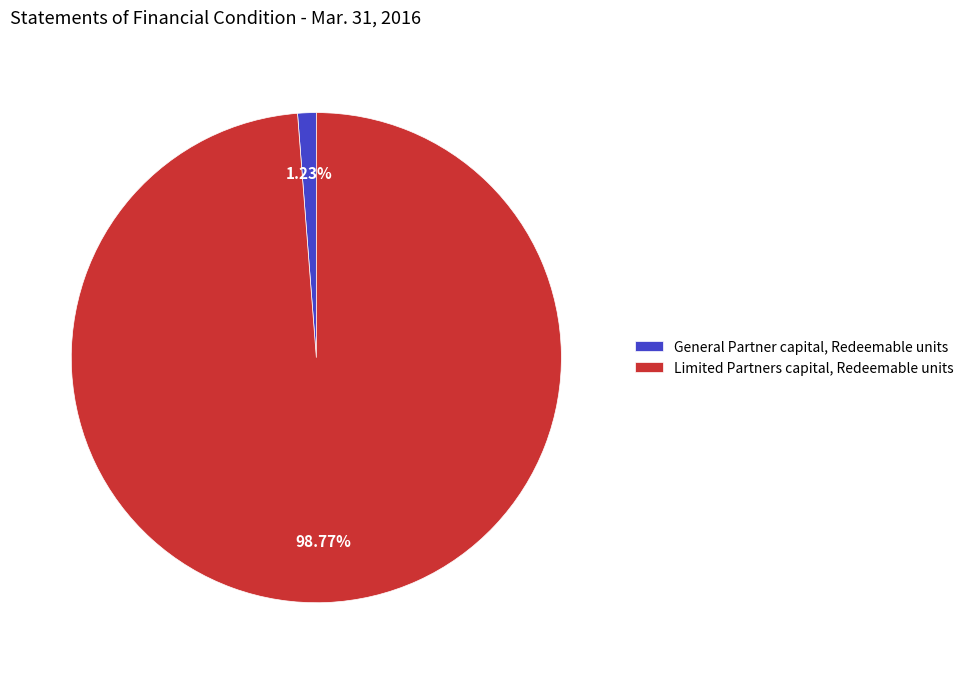

How many slices are in this pie chart?

2